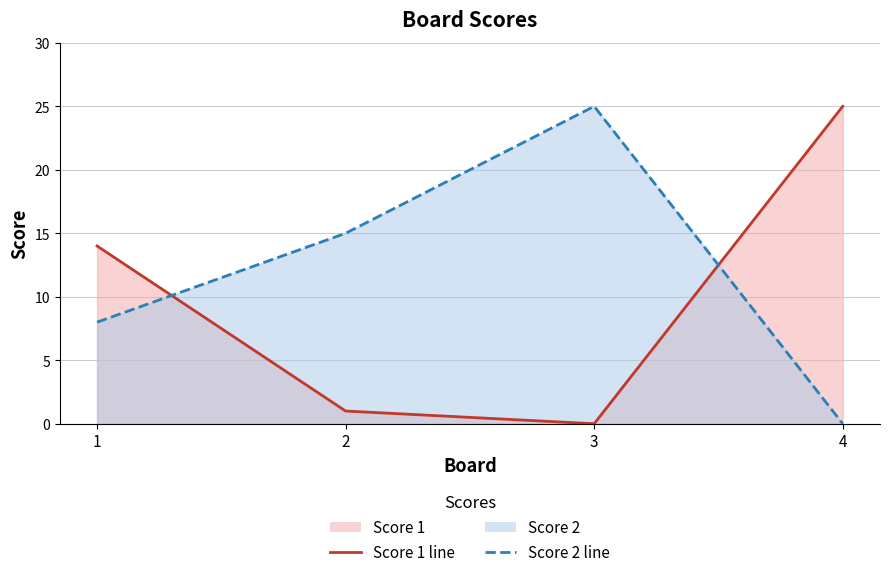

At which label is Score 1 line closest to 12?

1